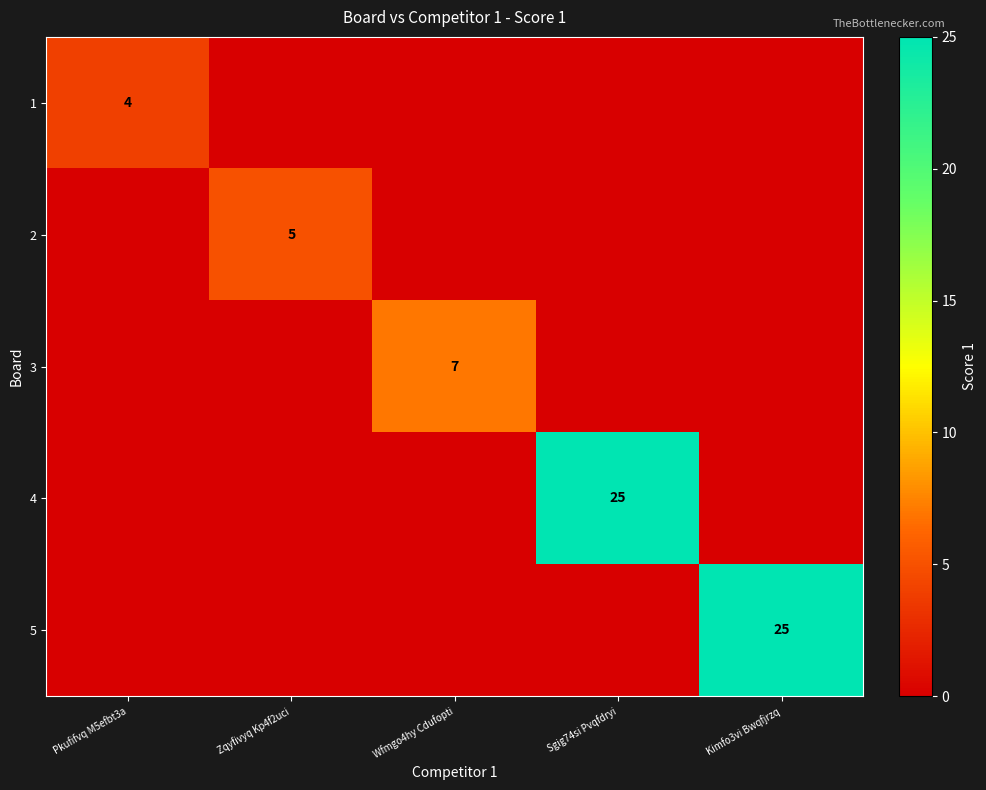

How many distinct data groups are displayed?

5